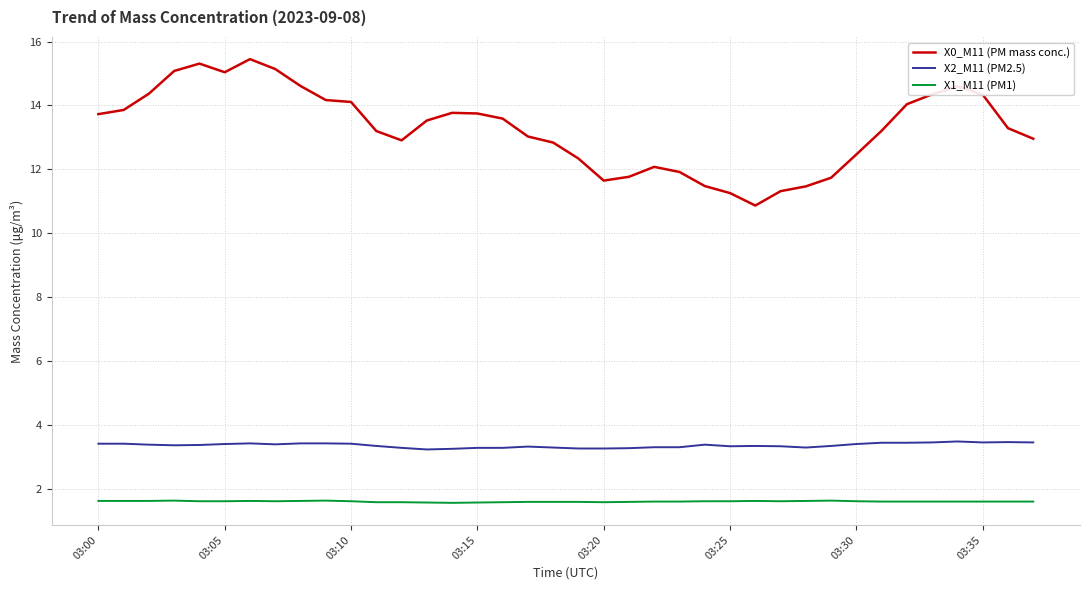

True or false: X1_M11 (PM1) has more than 0 interior local peaks.

True